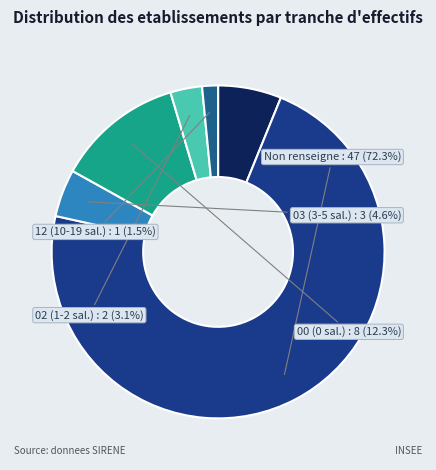

Count the number of slices in the pie.

6